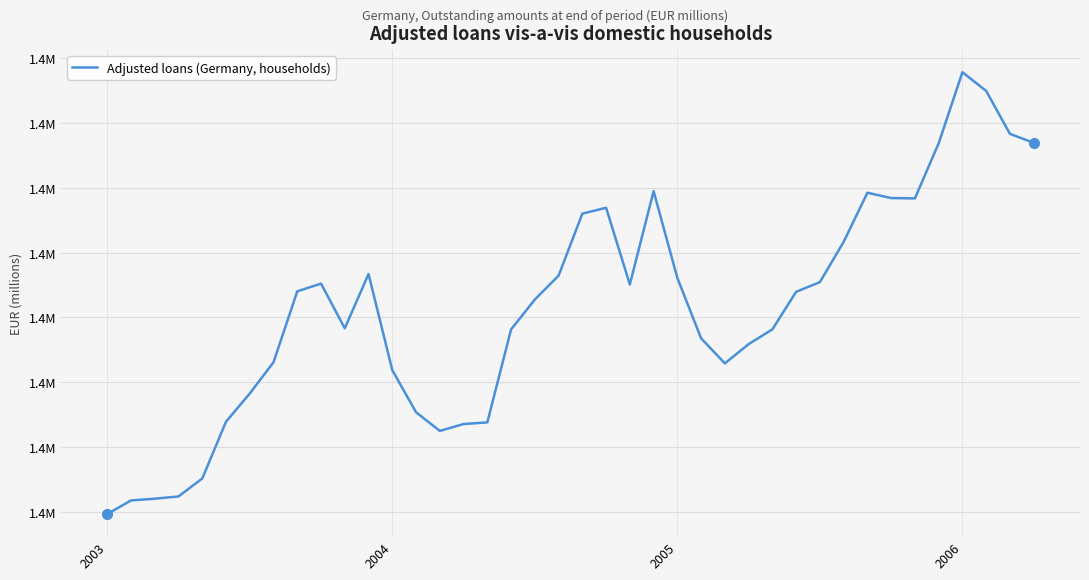

How many interior local peaks (higher than both neighbors) does the data have?

6